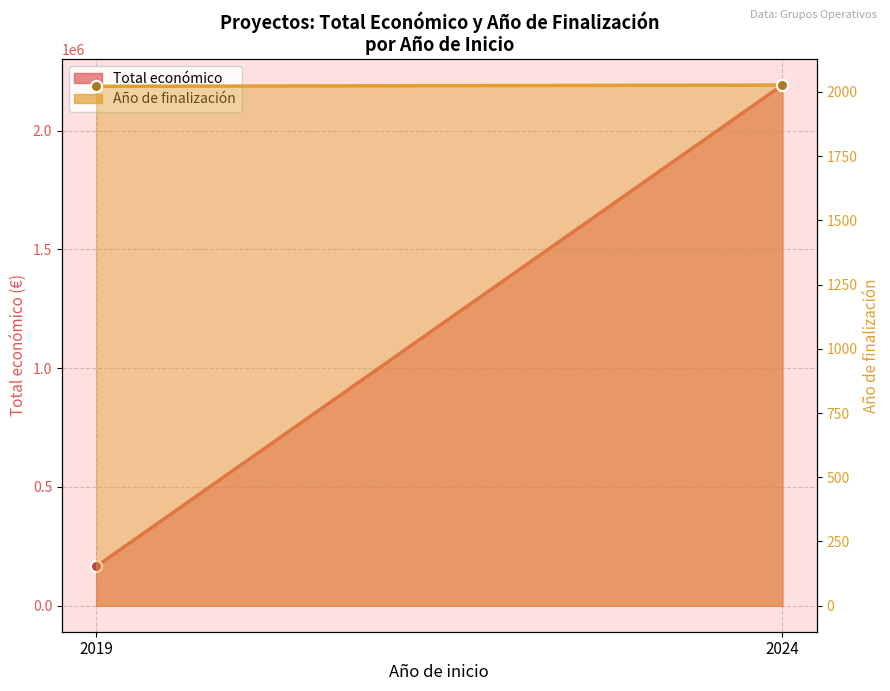

Rank the series by their maximum value, from lowest to highest.

Año de finalización, Total económico